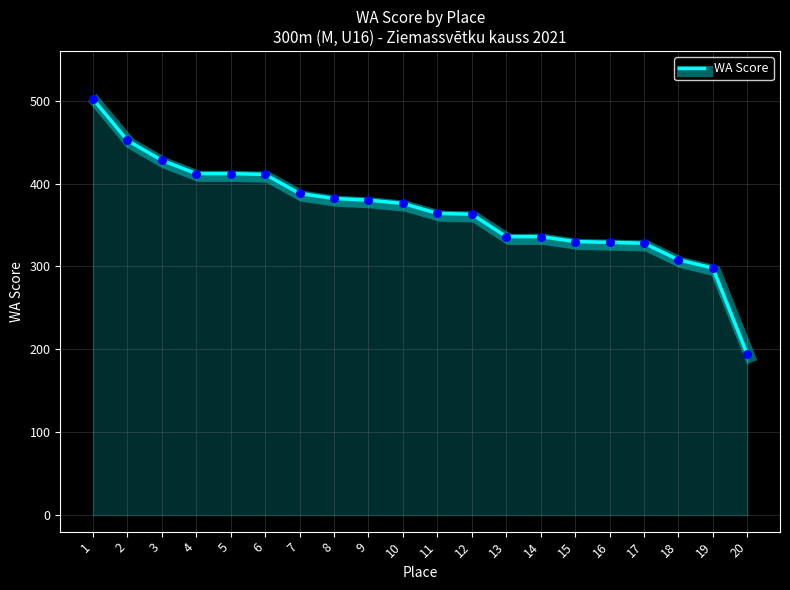

What is the ratio of the value at 6 to the value at 8?

1.1